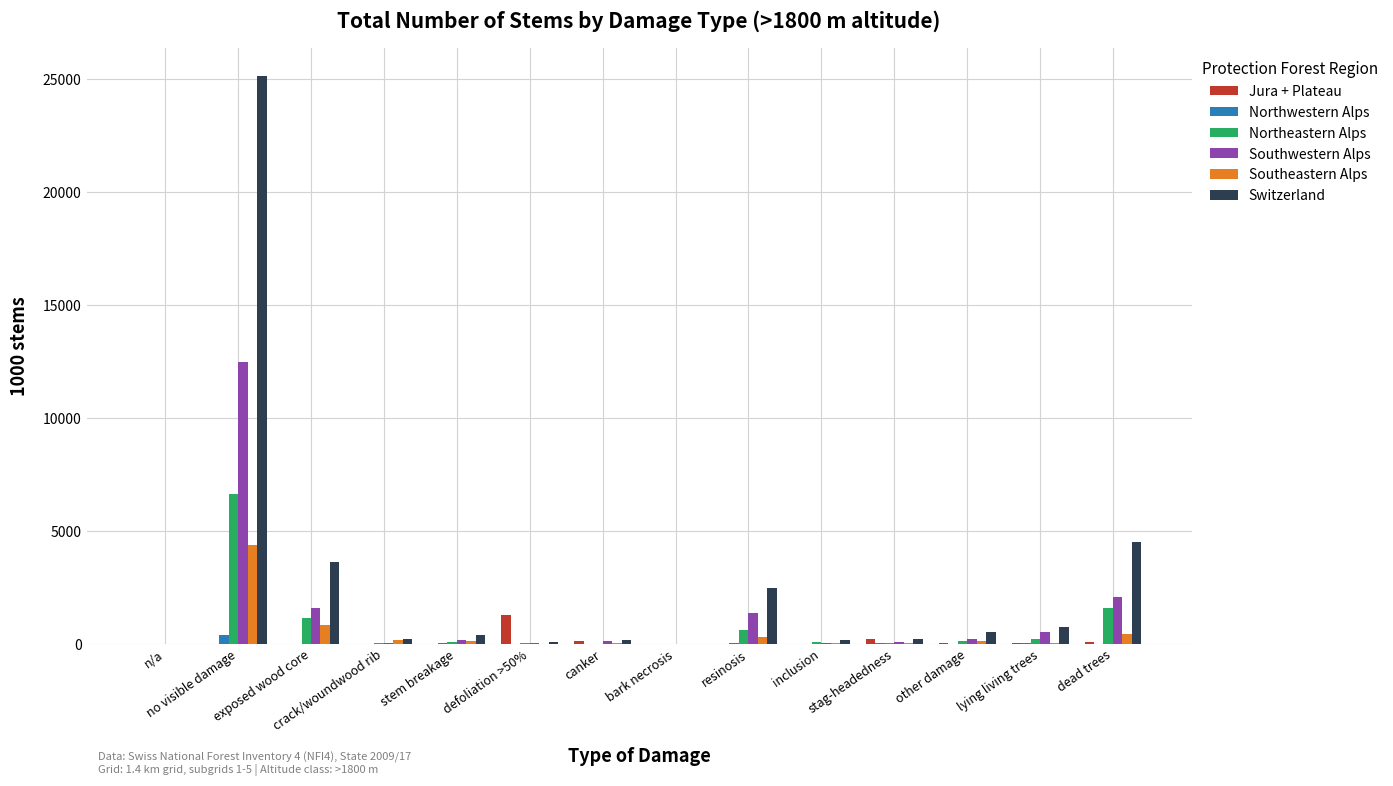

Which series has the largest total across all categories?

Switzerland